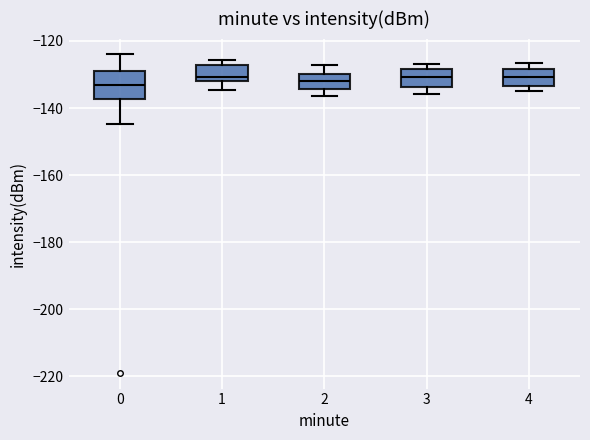

Comparing the boxes themselves (not the whiskers), which one is the tallest?

0